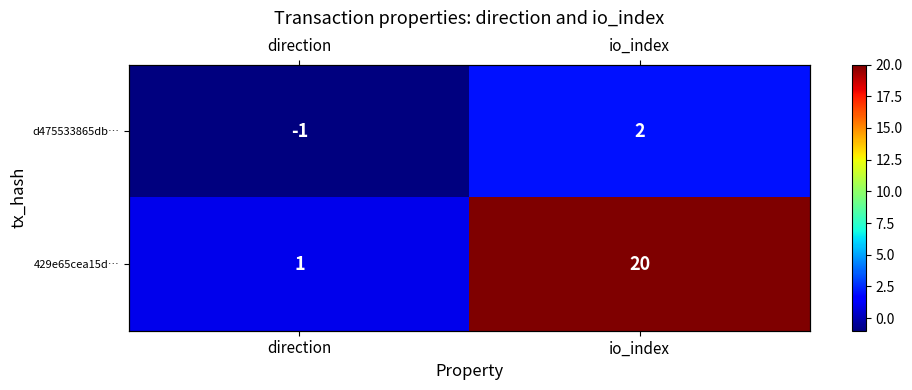

Rank the series by their maximum value, from lowest to highest.

d475533865db…, 429e65cea15d…